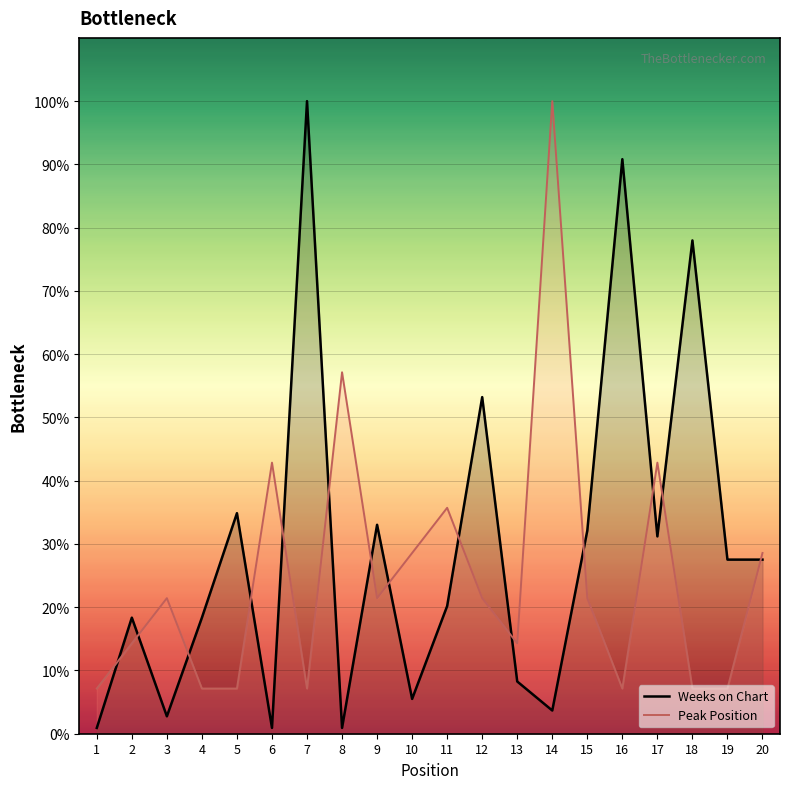

Which category has the highest value in the Peak Position series?

14